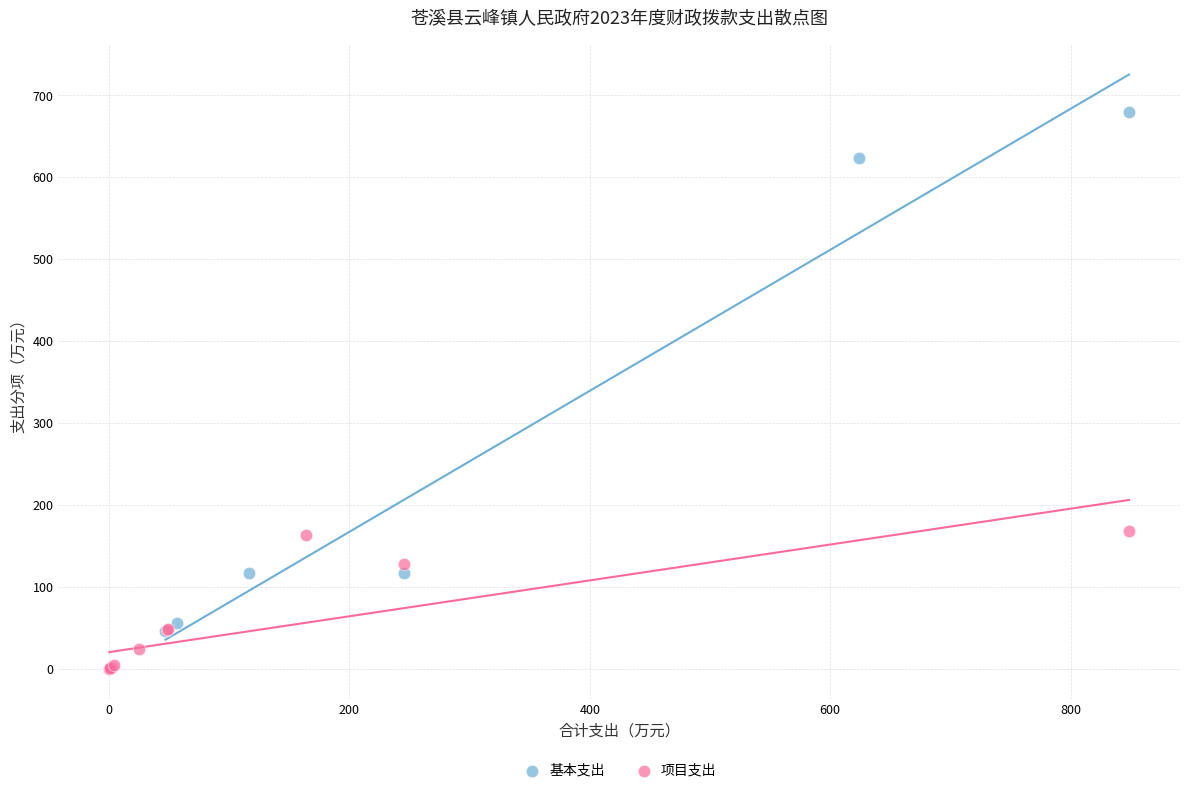

What are all the series names shown in the legend?

基本支出, 项目支出